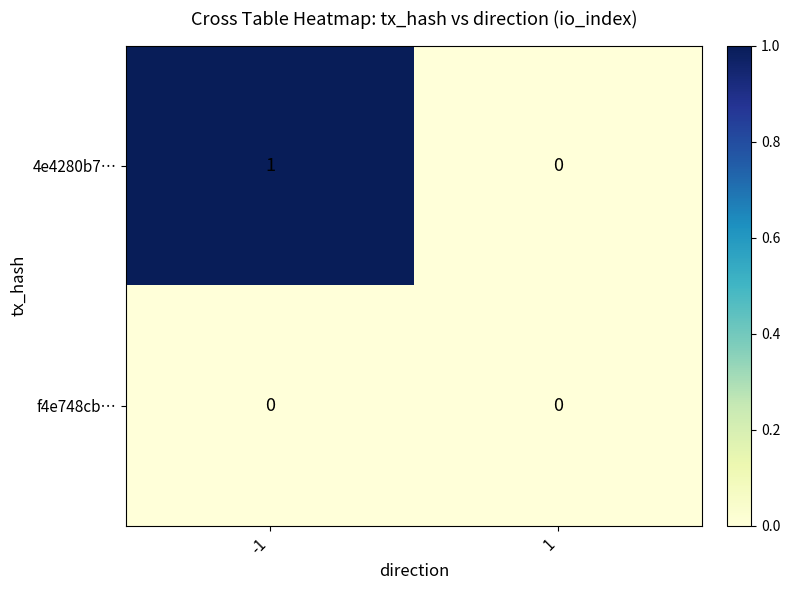

Which series has the largest total across all categories?

4e4280b7…